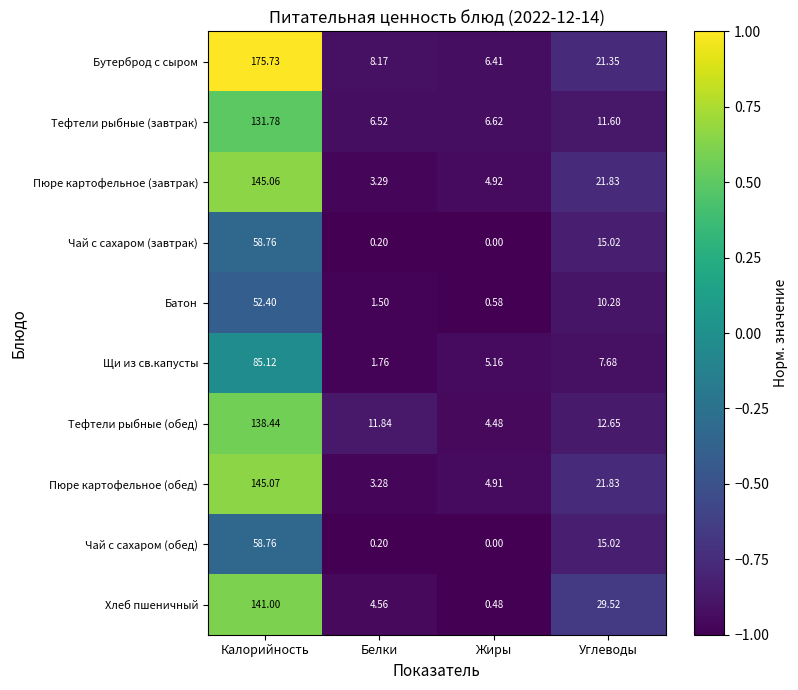

List the labels in order of Щи из св.капусты value, smallest first.

Белки, Жиры, Углеводы, Калорийность